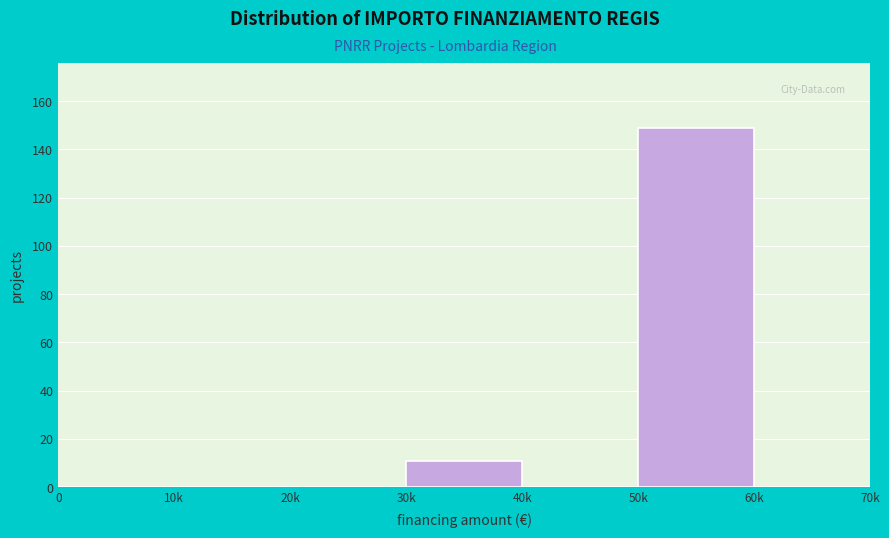

Reading right to left, extract all data points from this chart.

60k=0	50k=149	40k=0	30k=11	20k=0	10k=0	0=0